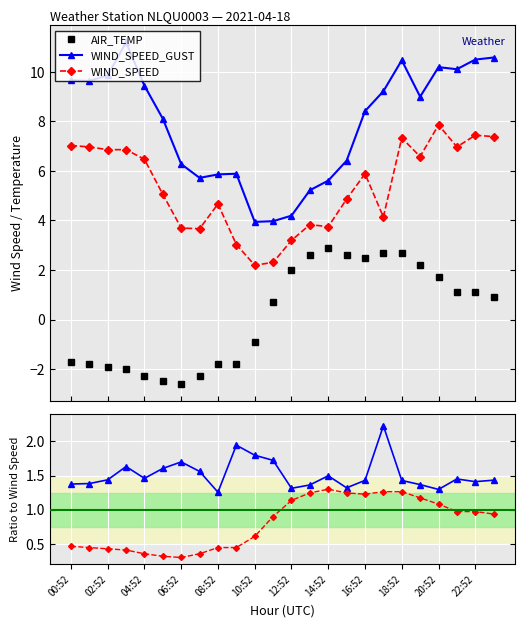

True or false: WIND_SPEED_GUST and AIR_TEMP (norm) cross at least once.

False